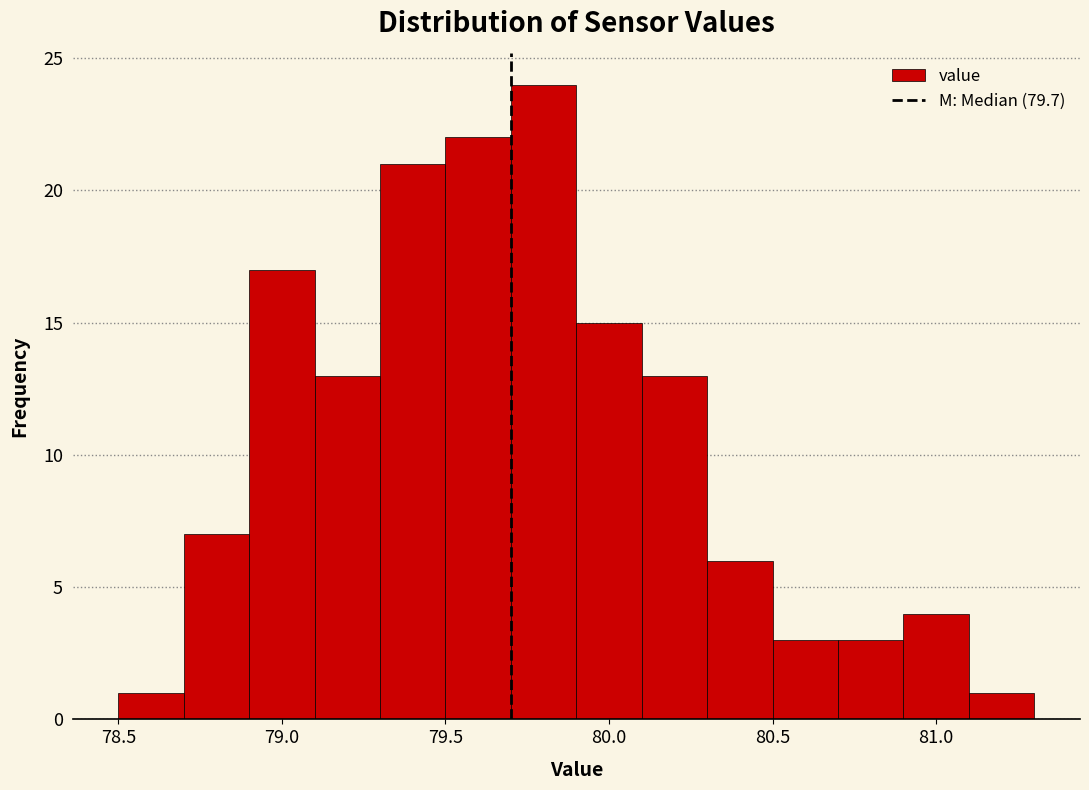

Reading left to right, transcribe this chart: for each bar, give the range it covers on the x-axis and its height. The values are not printed on the chart, so give them approximately, as read against the axis.

78.5 to 78.7: 1
78.7 to 78.9: 7
78.9 to 79.1: 17
79.1 to 79.3: 13
79.3 to 79.5: 21
79.5 to 79.7: 22
79.7 to 79.9: 24
79.9 to 80.1: 15
80.1 to 80.3: 13
80.3 to 80.5: 6
80.5 to 80.7: 3
80.7 to 80.9: 3
80.9 to 81.1: 4
81.1 to 81.3: 1